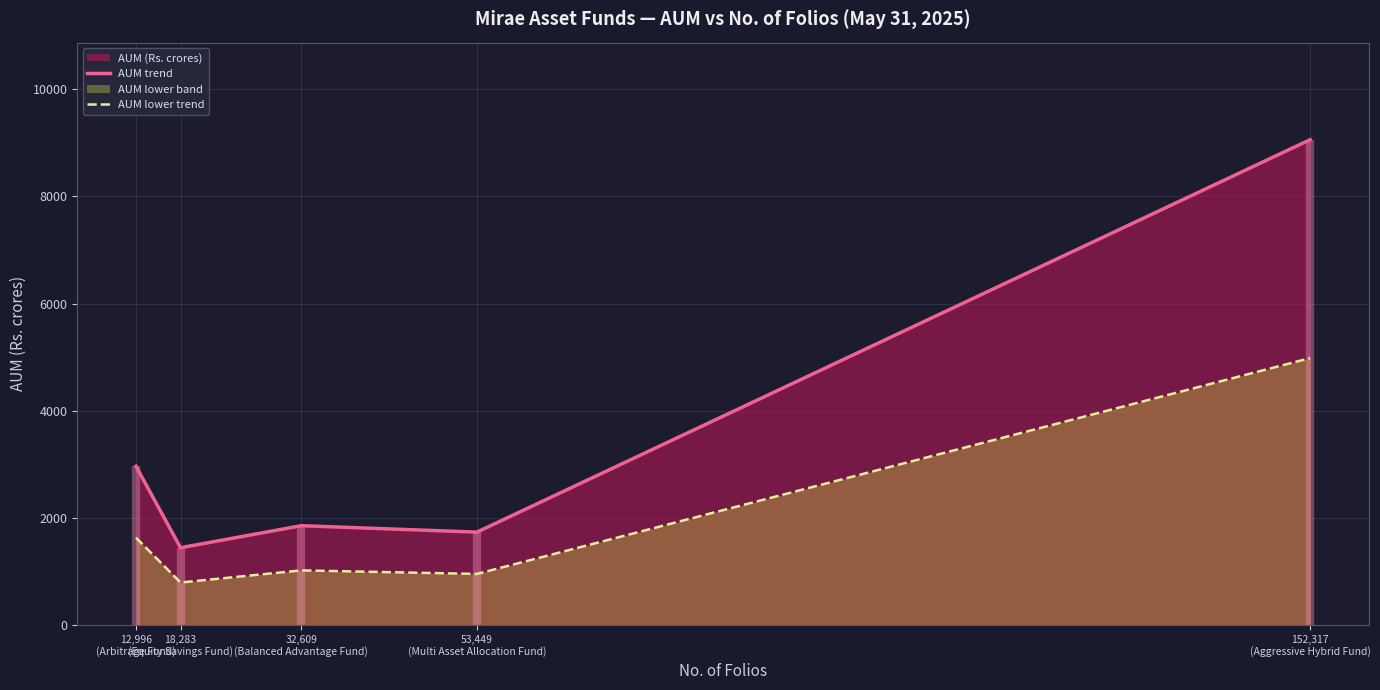

Read the AUM trend value at 32,609
(Balanced Advantage Fund).

1854.1